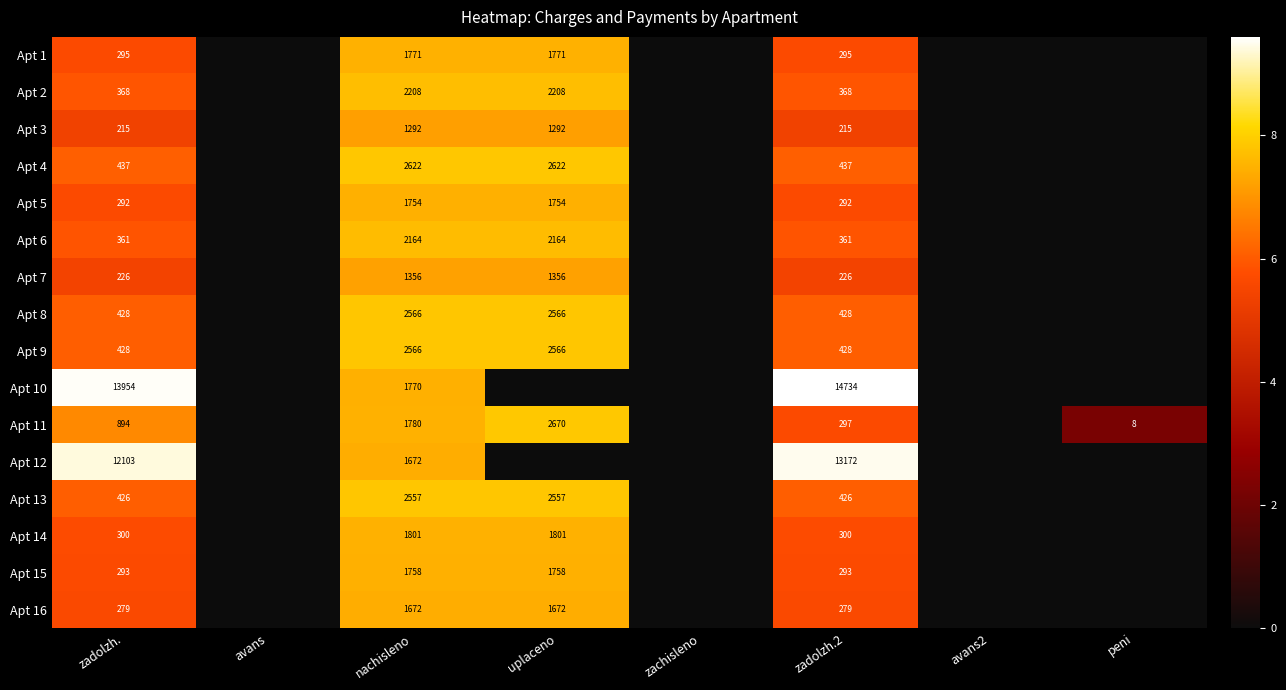

What is the sum of the Apt 14 values at zadolzh.2 and uplaceno?

2101